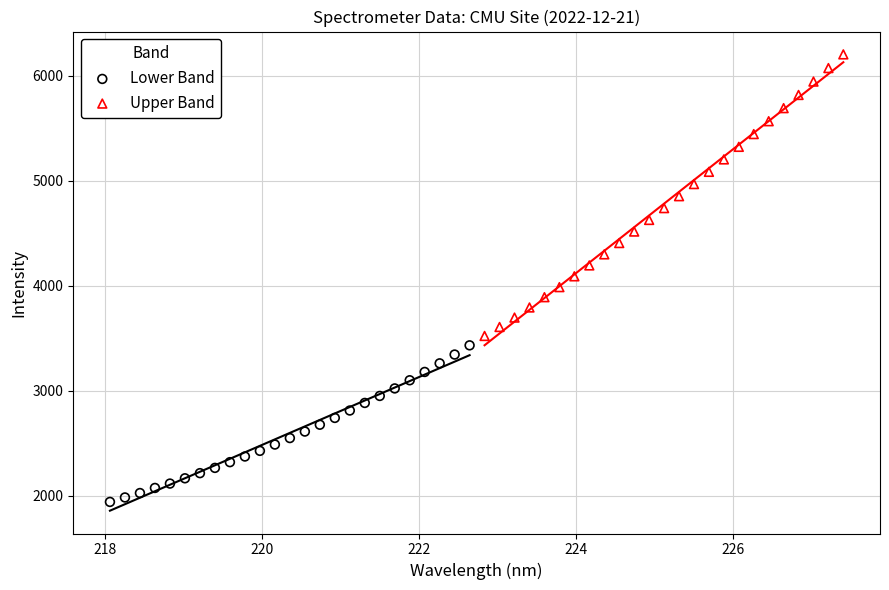

Which series has the largest Y range (max minus min)?

Upper Band